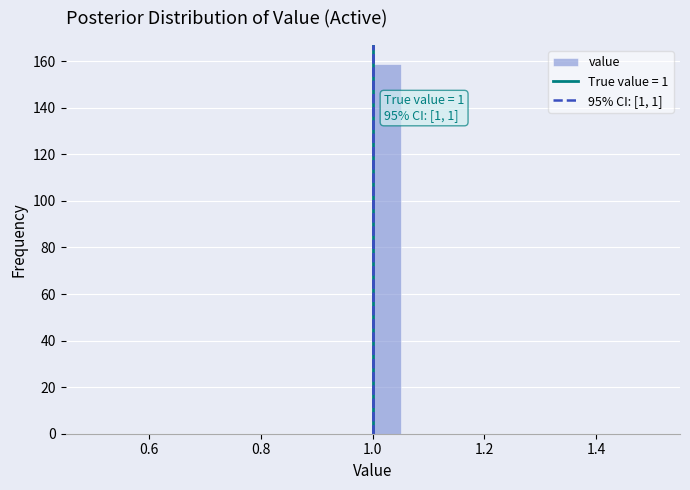

Around what value on the x-axis is the tallest bar? Give the approximate position of its centre, as read against the axis.

1.02